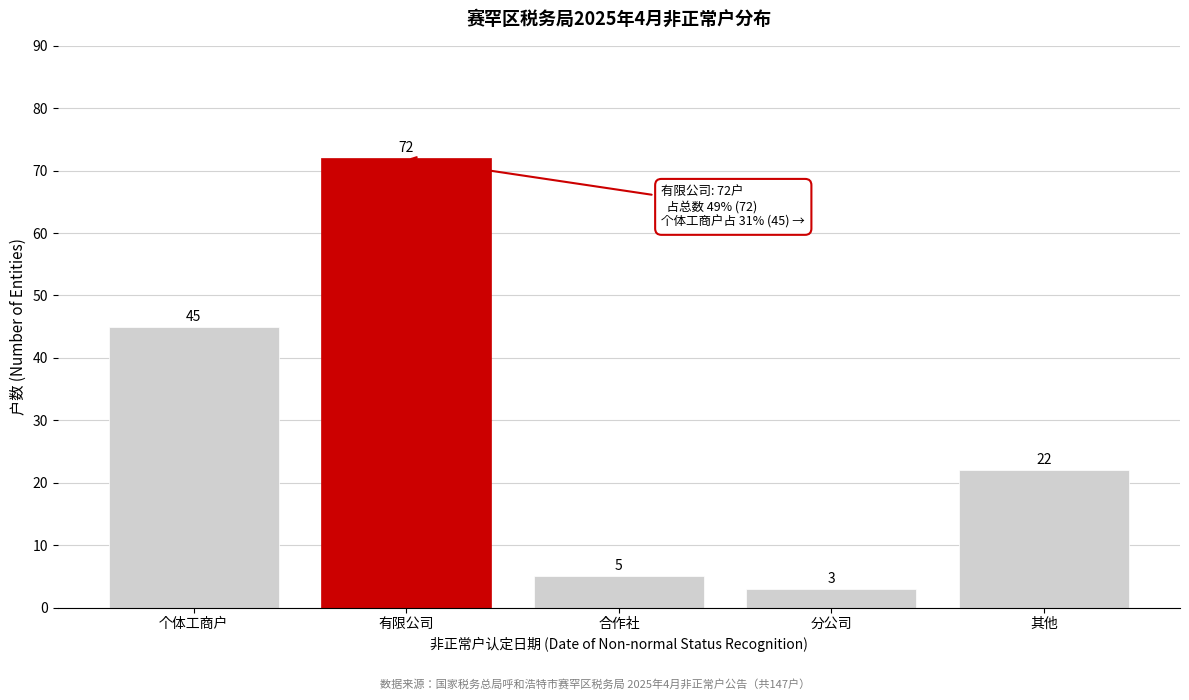

Reading left to right, what are all the values shown in this chart?

个体工商户=45	有限公司=72	合作社=5	分公司=3	其他=22